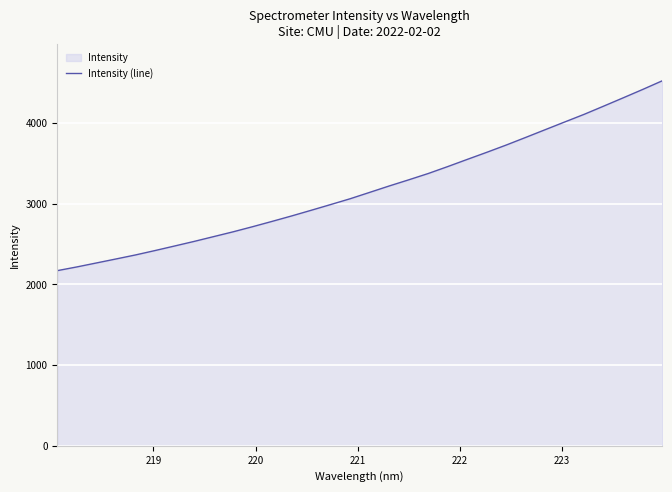

What is the smallest value displayed?

2170.3